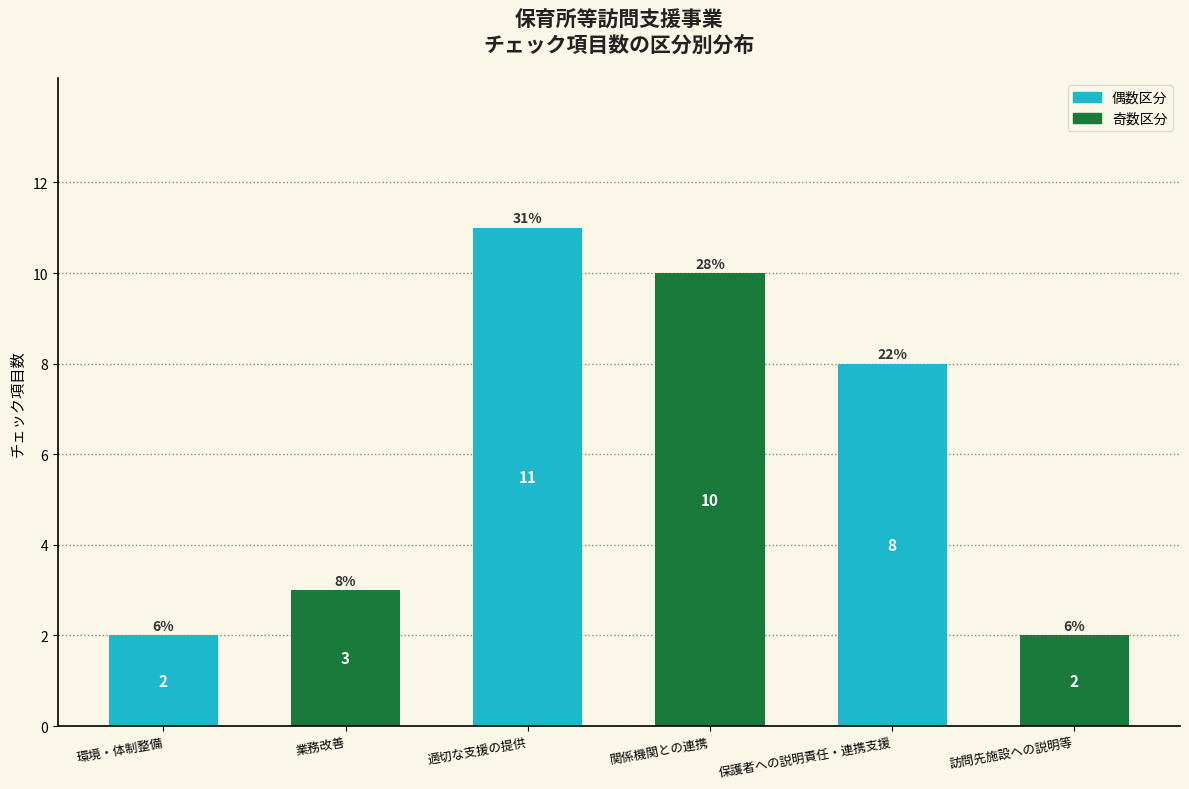

Reading left to right, transcribe all the data shown in this chart.

環境・体制整備=2	業務改善=3	適切な支援の提供=11	関係機関との連携=10	保護者への説明責任・連携支援=8	訪問先施設への説明等=2